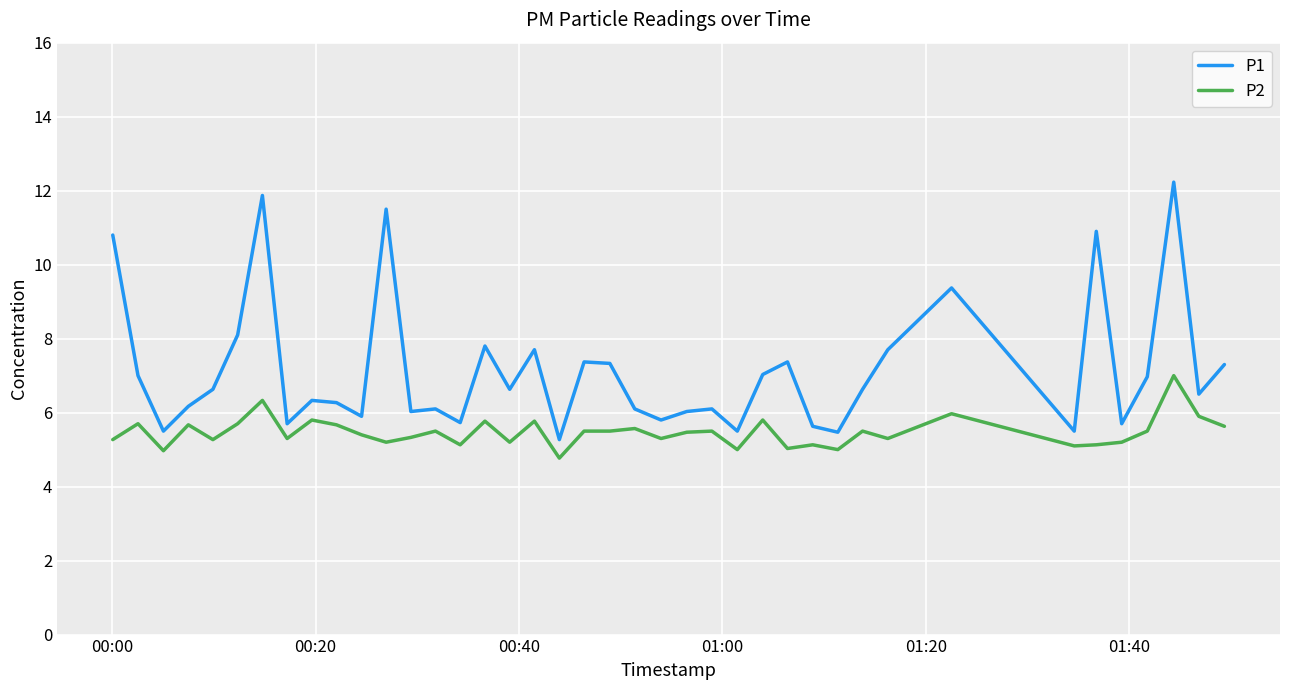

What is the minimum value shown in the chart?

4.8